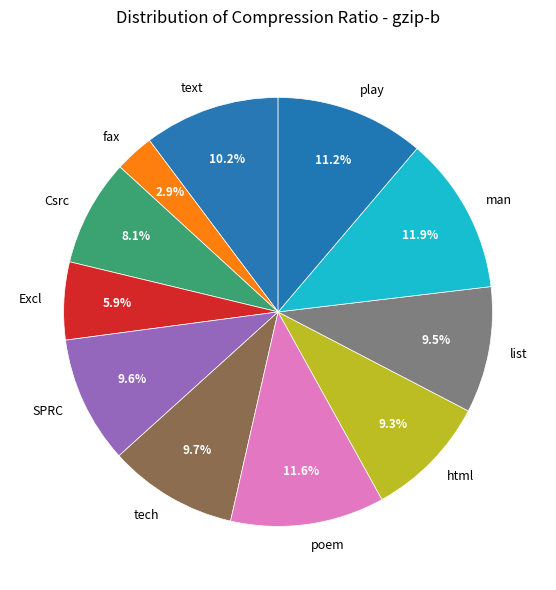

How many segments does this pie chart have?

11